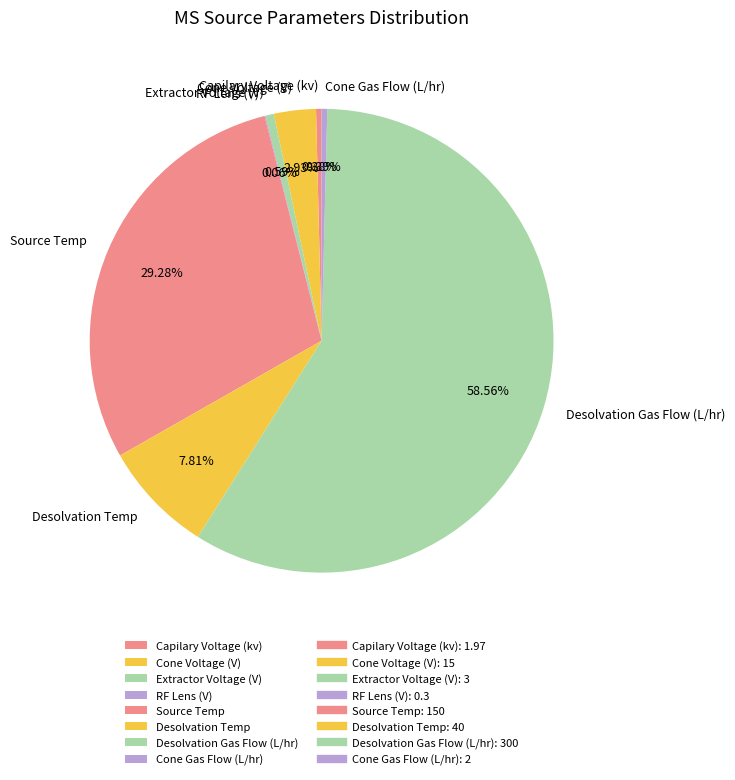

To the nearest percent, what percentage of the pie is Desolvation Gas Flow (L/hr)?

59%